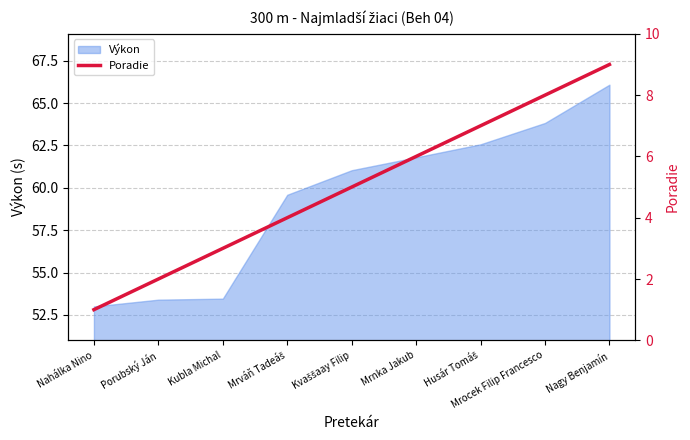

Where is the data nearest to the value 5?

Kvaššaay Filip